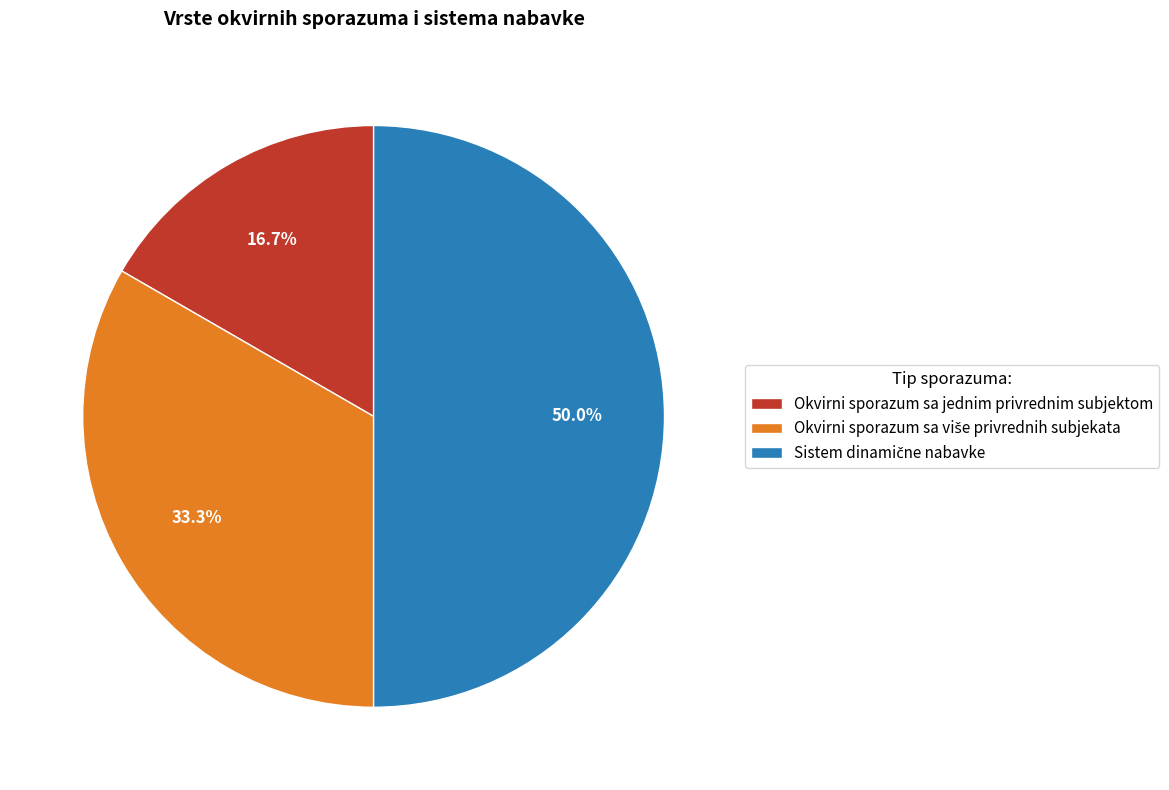

Does Okvirni sporazum sa jednim privrednim subjektom represent more than half of the total?

No